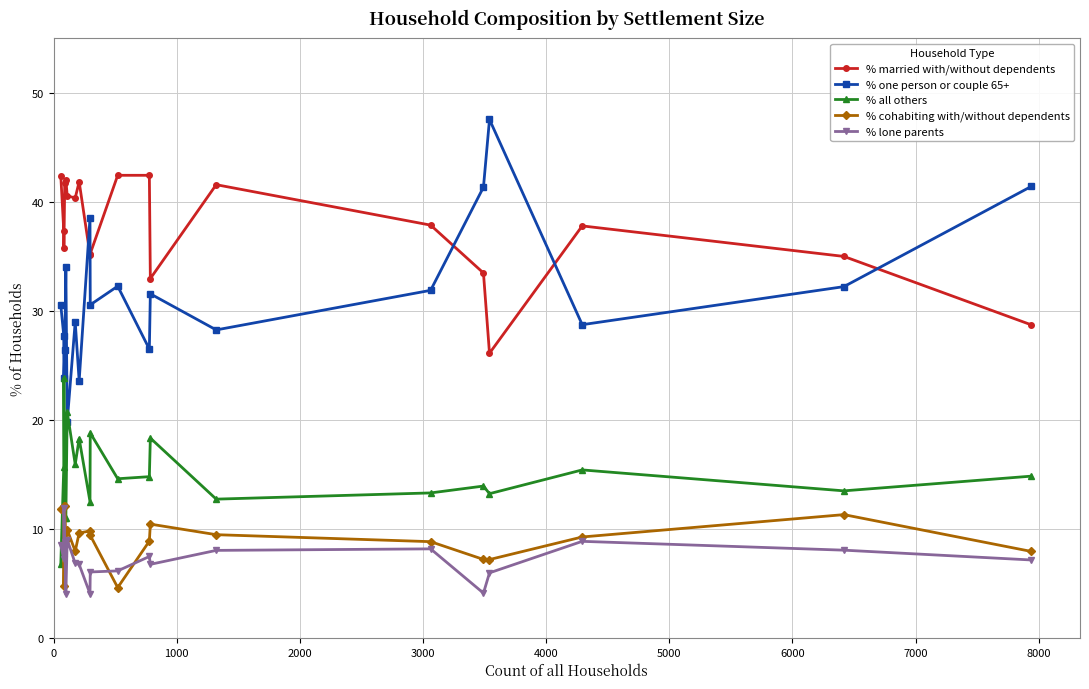

What is the maximum value shown in the chart?

47.5